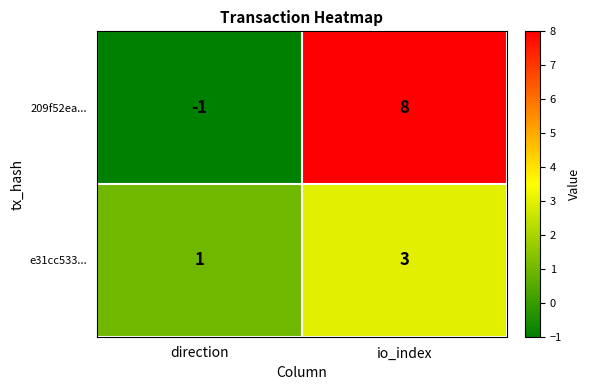

At which category is the sum across all series the highest?

io_index